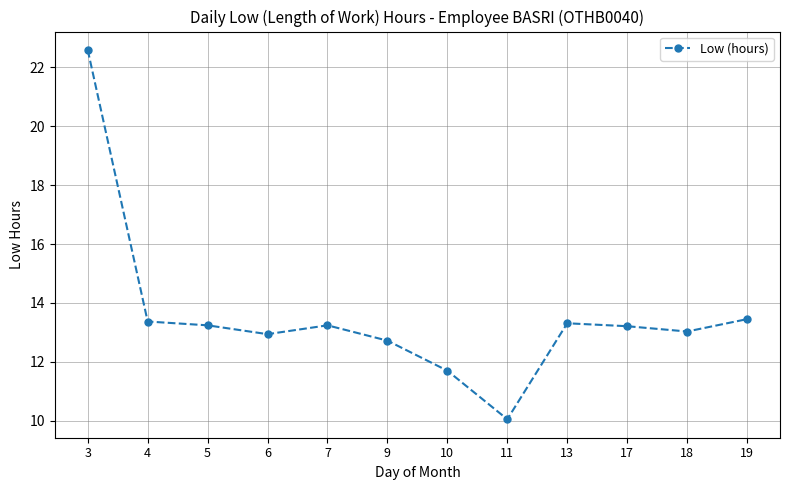

Approximately how many times larger is the value at 9 compared to 6?

1.0